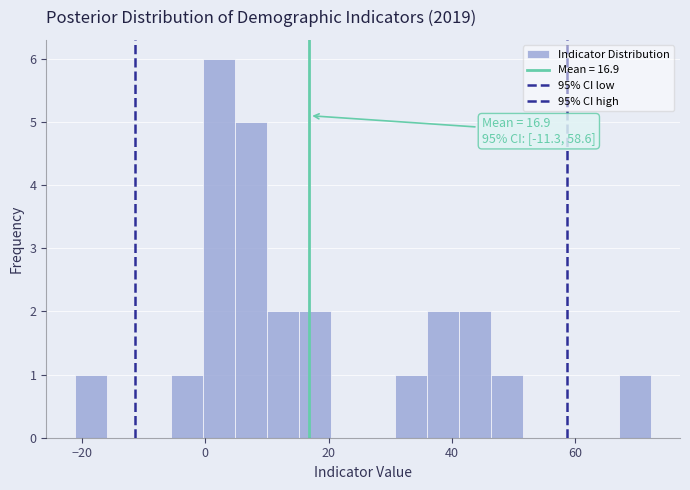

Read against the x-axis, roughly where is the centre of the tallest bar?

2